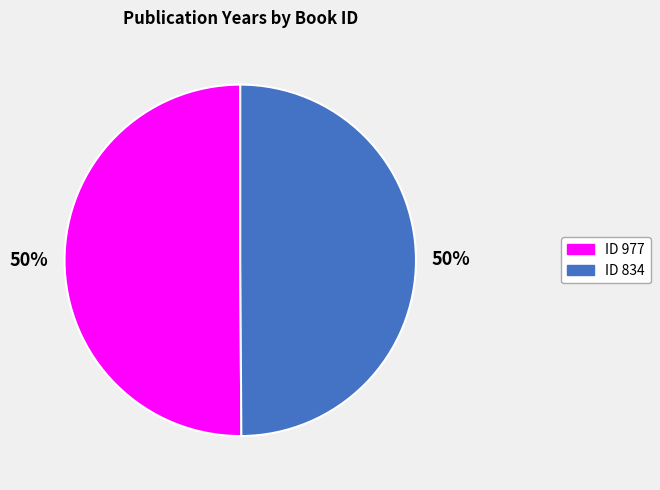

How many slices are in this pie chart?

2